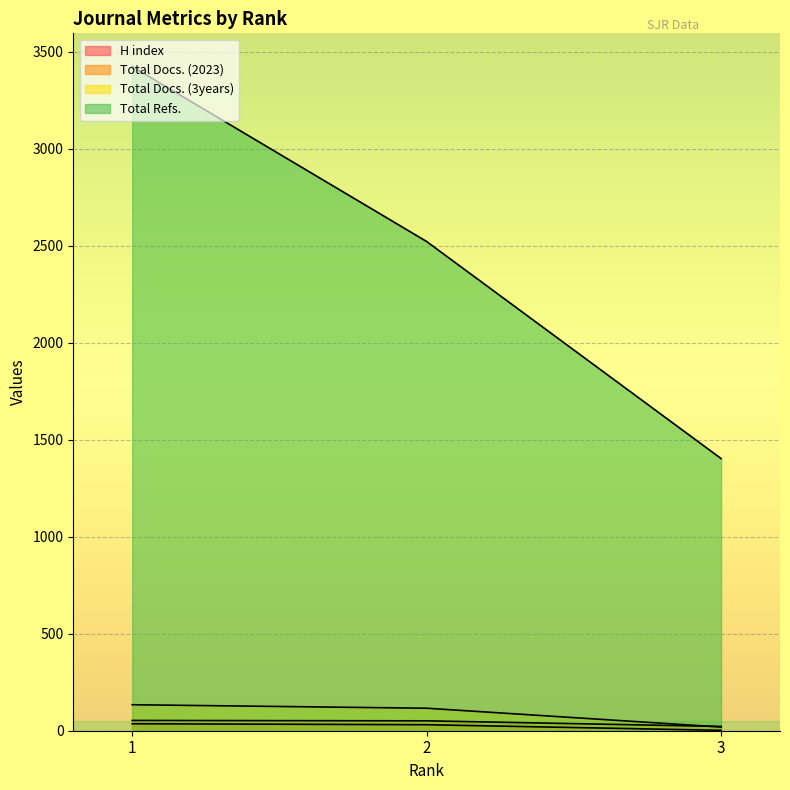

How many lines are shown in the chart?

4